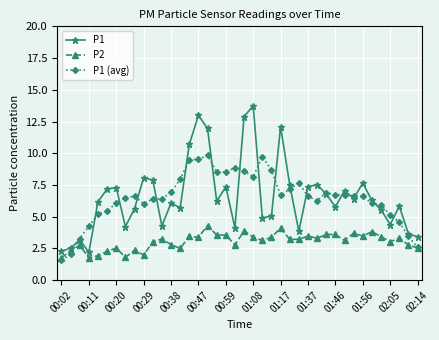

Rank the series by their maximum value, from highest to lowest.

P1, P1 (avg), P2